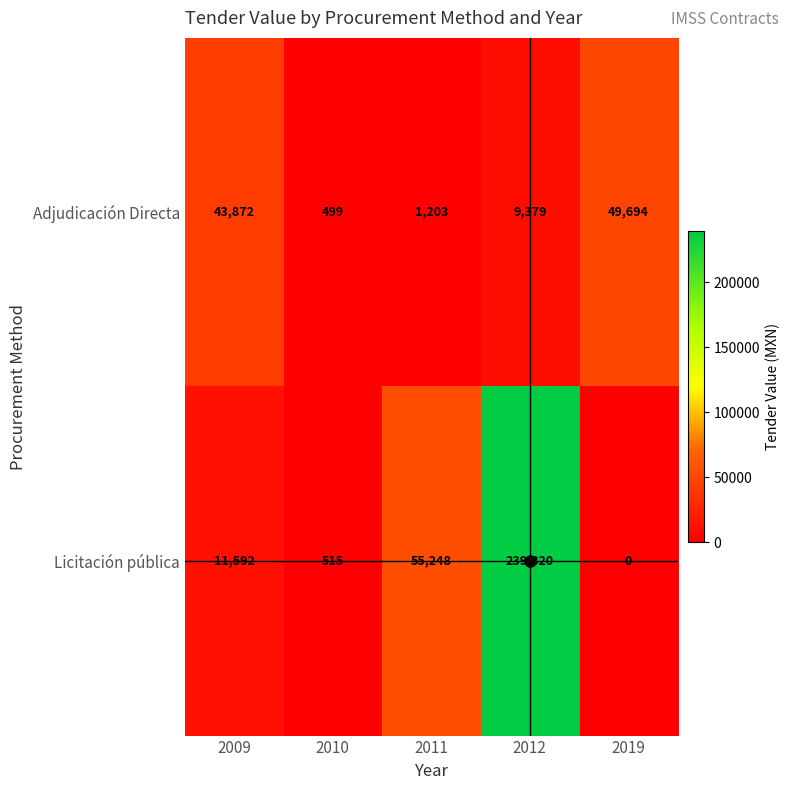

Which category has the lowest value across all series?

2019